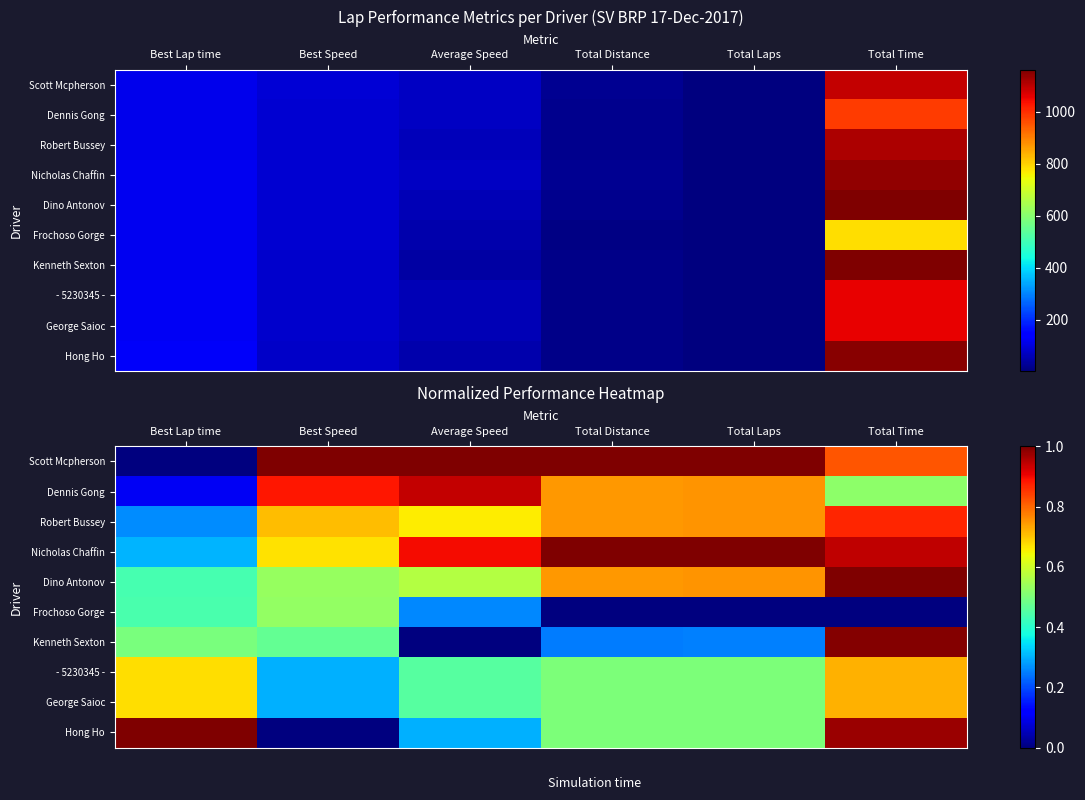

What is the difference between the highest and lowest values at Average Speed?

1.0